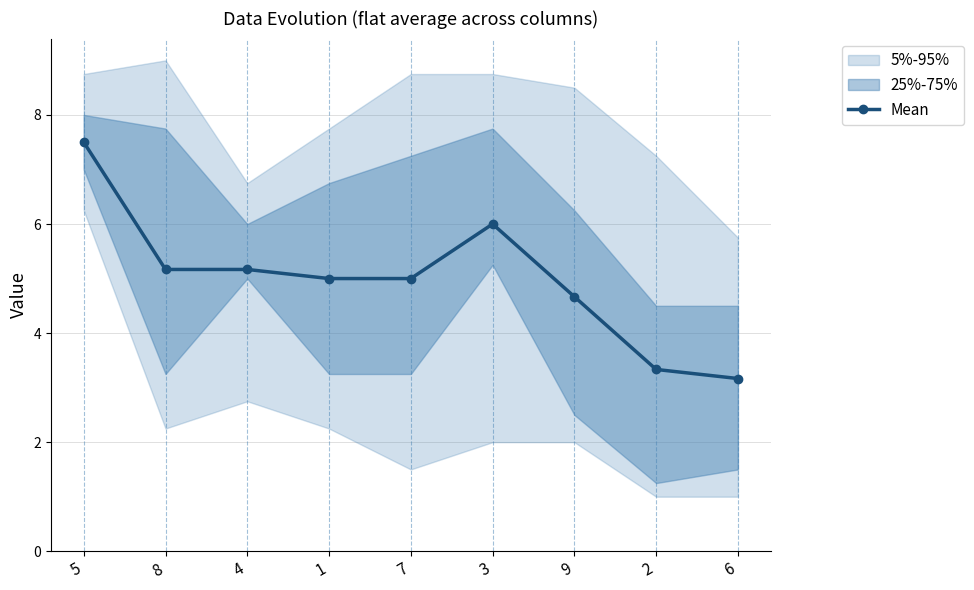

What is the change in value from 9 to 2?

-1.3